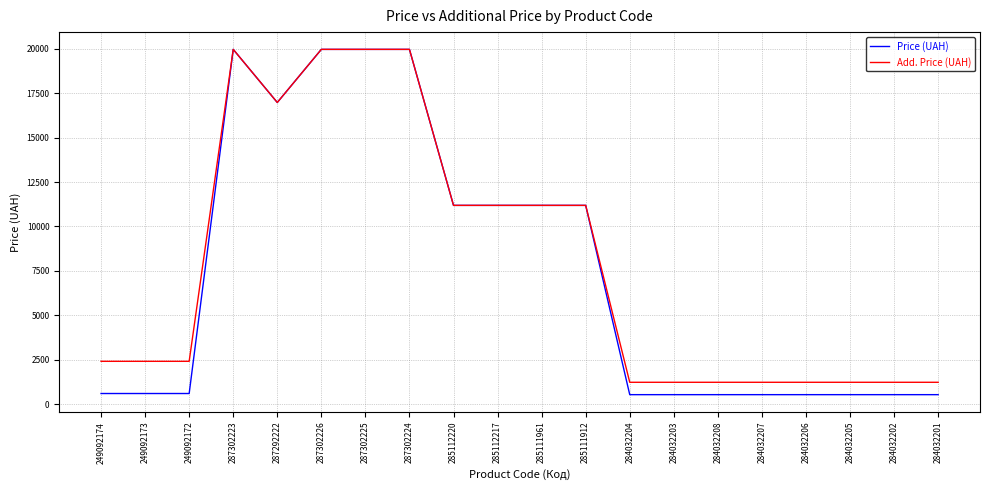

The Add. Price (UAH) series shows 3980.6 at 249092172. True or false?

False